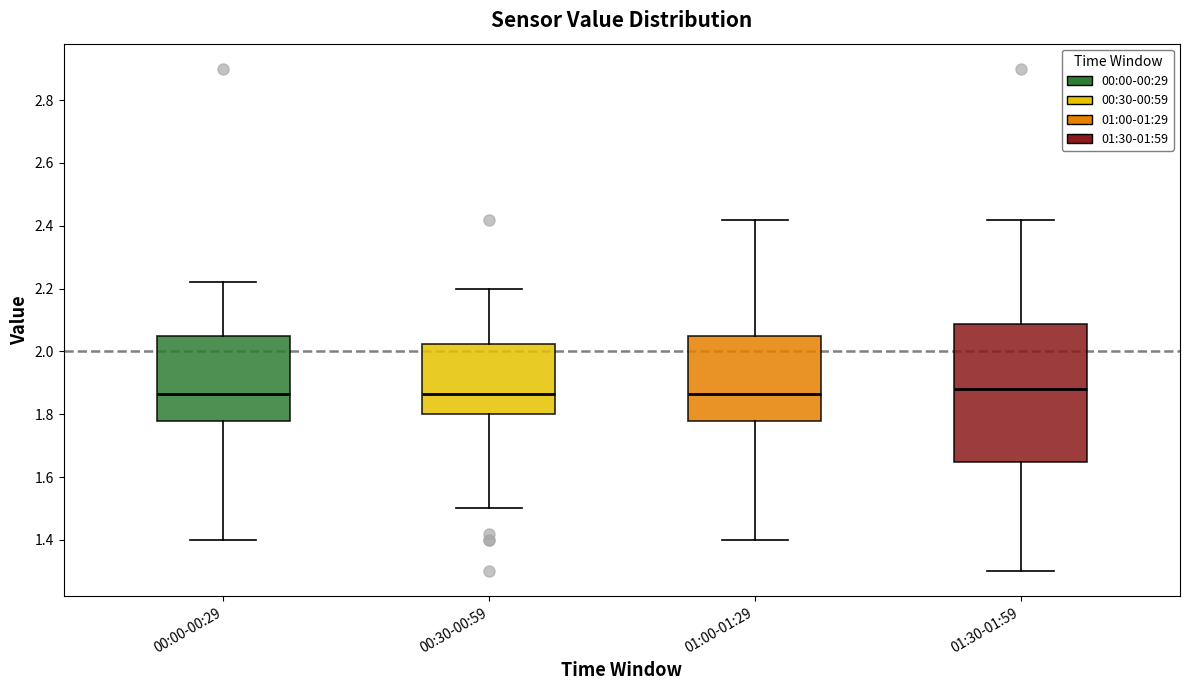

Reading left to right, transcribe this box plot: for each box, give where its median line is, the range the box spans, and where its two whiskers end, as read against the y-axis. The values are not printed on the chart, so give them approximately, as read against the axis.

00:00-00:29: median 1.86, box 1.78 to 2.06, whiskers 1.40 to 2.22
00:30-00:59: median 1.86, box 1.80 to 2.02, whiskers 1.50 to 2.20
01:00-01:29: median 1.86, box 1.78 to 2.06, whiskers 1.40 to 2.42
01:30-01:59: median 1.88, box 1.64 to 2.08, whiskers 1.30 to 2.42